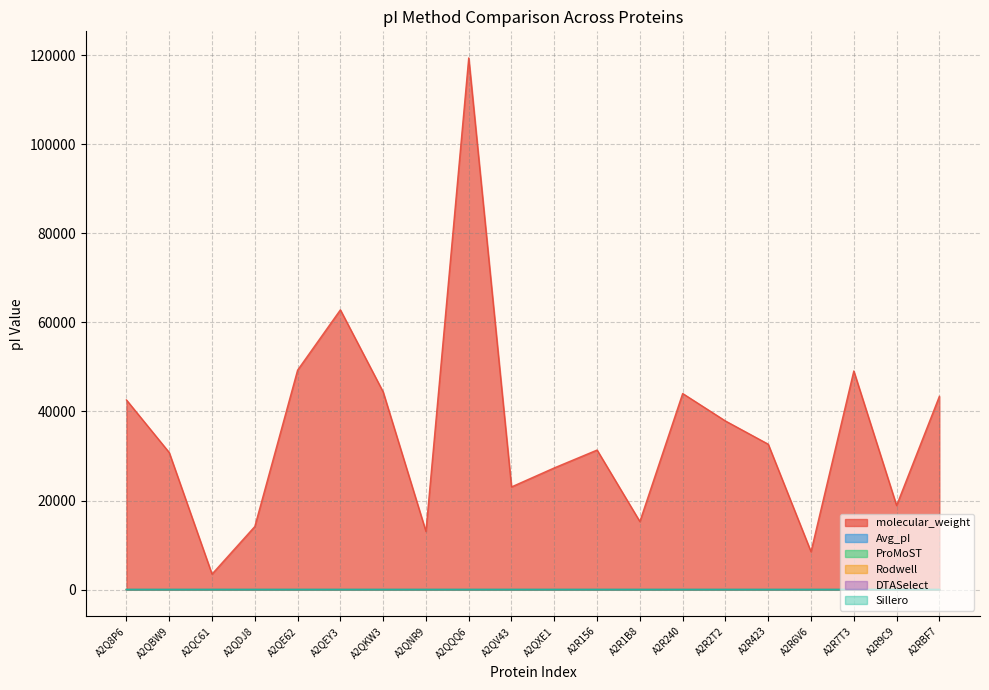

Read the ProMoST value at A2RBF7.

9.0